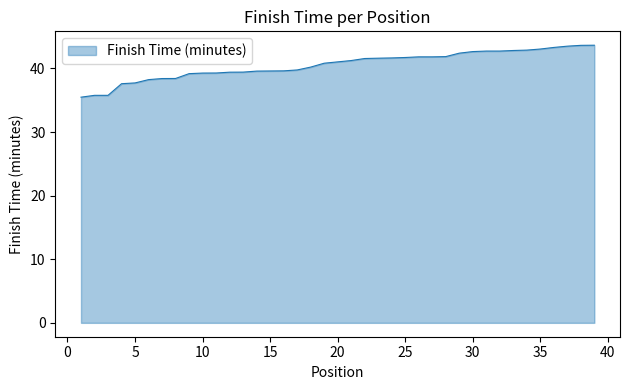

What is the smallest value displayed?

35.5